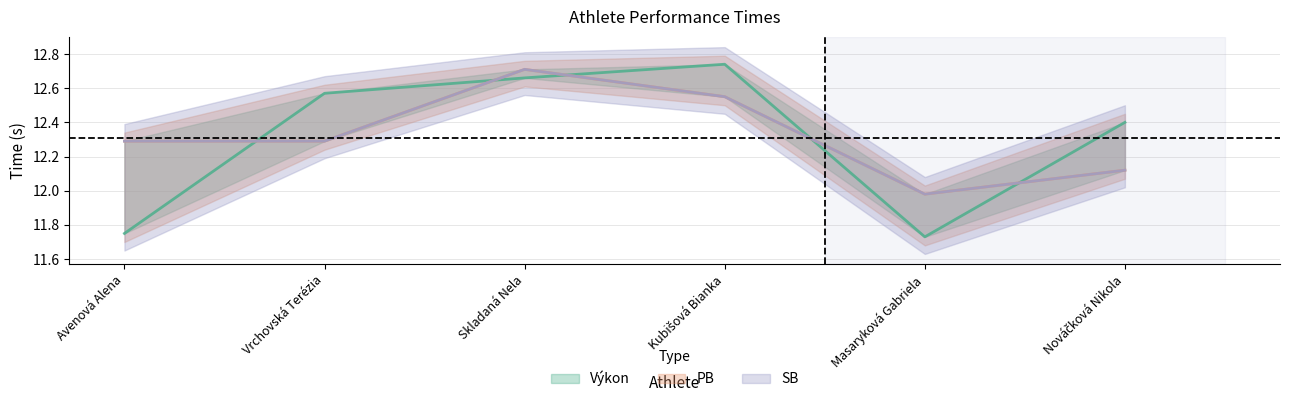

How many interior local peaks does the Výkon series have?

1